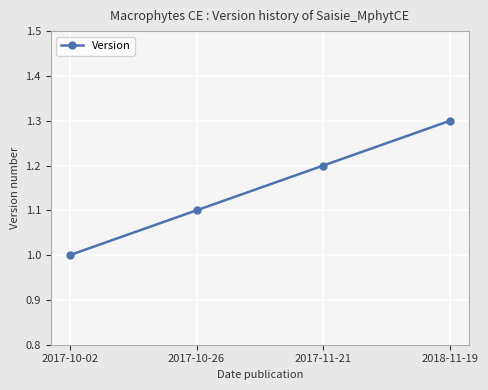

What position from the right is 2018-11-19?

1